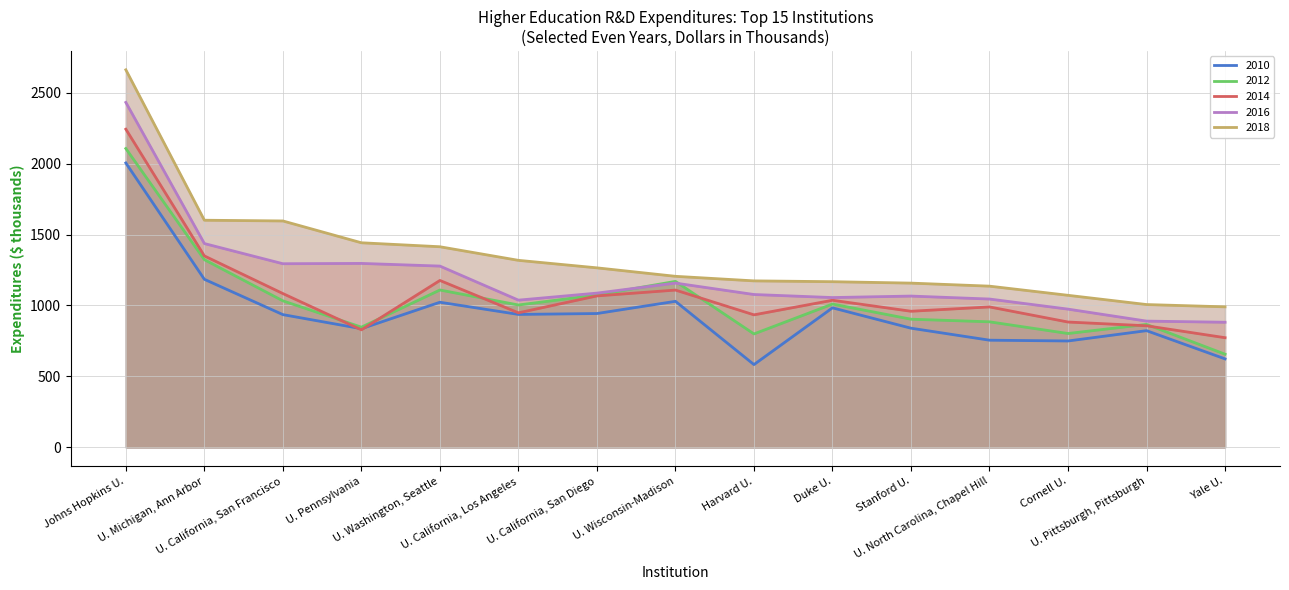

Reading left to right, extract all data points from this chart.

2010: 2004.5	1184.4	935.5	836.3	1022.7	937.0	943.2	1029.3	583.4	983.3	839.8	755.3	749.7	822.5	623.5
2012: 2106.2	1322.7	1032.7	847.1	1109.0	1003.4	1073.9	1169.8	799.4	1009.9	903.2	884.8	802.4	866.6	656.6
2014: 2242.5	1349.3	1084.0	828.4	1176.3	948.2	1067.4	1108.6	934.0	1036.8	959.2	989.8	883.3	856.8	772.8
2016: 2431.2	1436.4	1294.3	1296.4	1277.7	1037.5	1087.1	1157.7	1077.3	1055.8	1066.3	1045.3	974.2	889.8	881.8
2018: 2661.0	1600.9	1595.7	1441.9	1413.9	1318.1	1265.2	1205.5	1173.4	1167.6	1157.6	1136.2	1071.6	1006.5	990.4